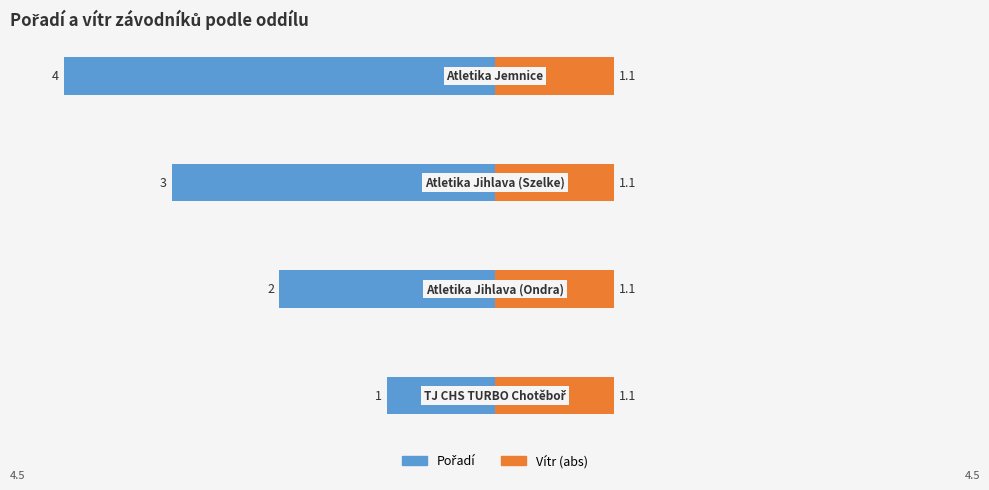

Is the value of Pořadí at −4 greater than the value of Vítr (abs) at −3?

No